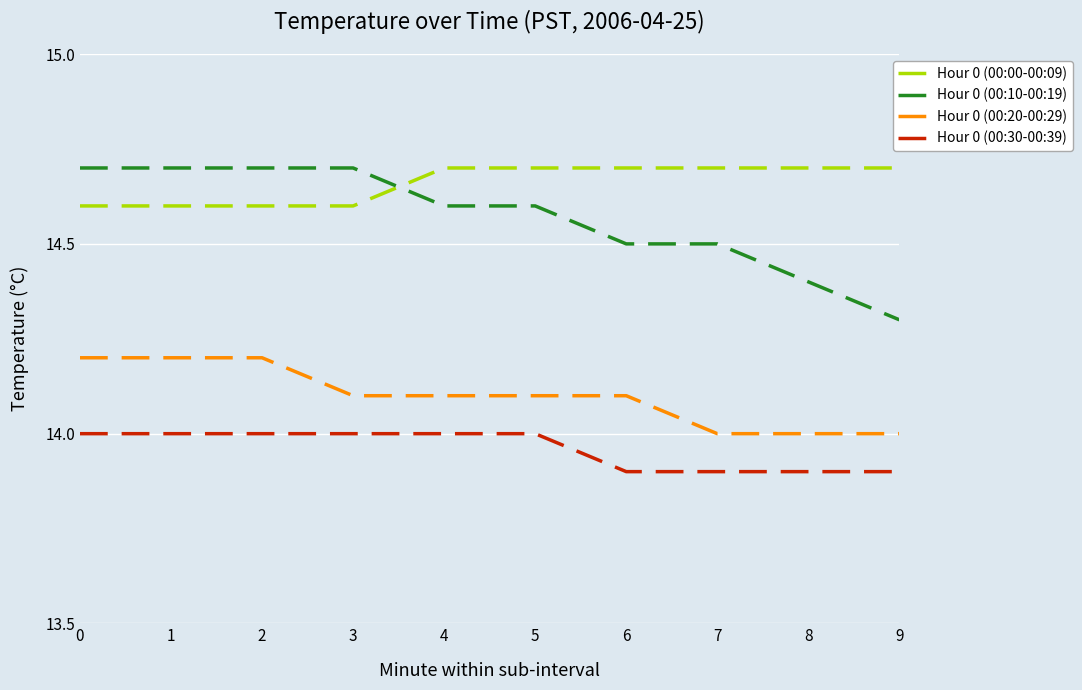

What are all the series names shown in the legend?

Hour 0 (00:00-00:09), Hour 0 (00:10-00:19), Hour 0 (00:20-00:29), Hour 0 (00:30-00:39)